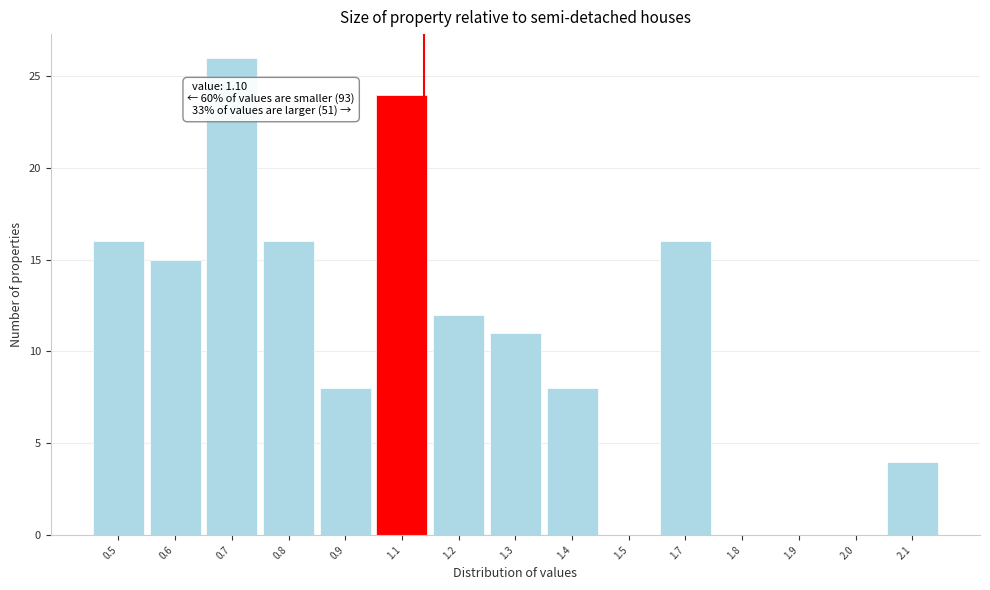

Reading left to right, transcribe all the data shown in this chart.

0.5=16	0.6=15	0.7=26	0.8=16	0.9=8	1.1=24	1.2=12	1.3=11	1.4=8	1.5=0	1.7=16	1.8=0	1.9=0	2.0=0	2.1=4